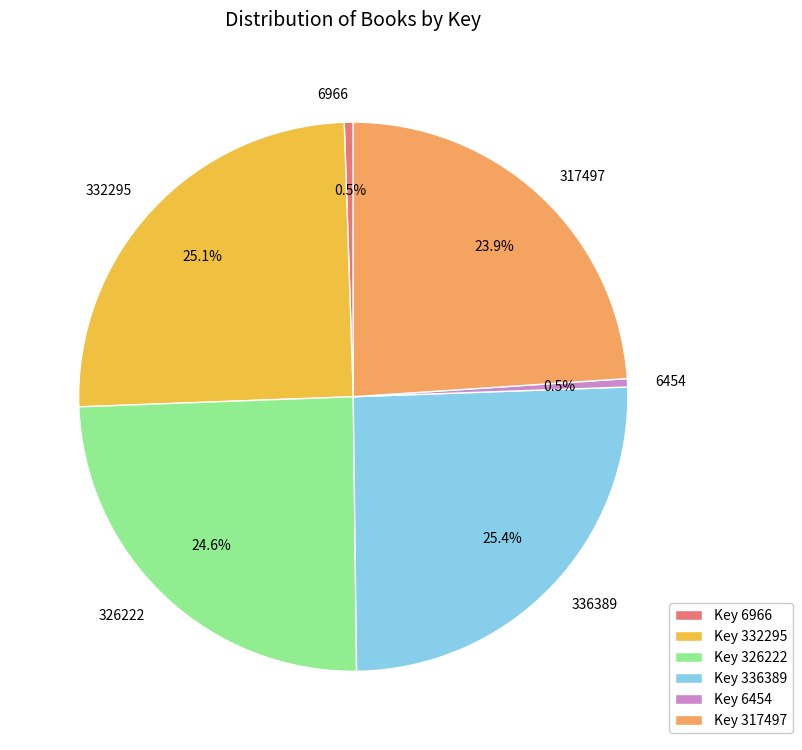

The 332295 slice represents 25% of the pie. True or false?

True